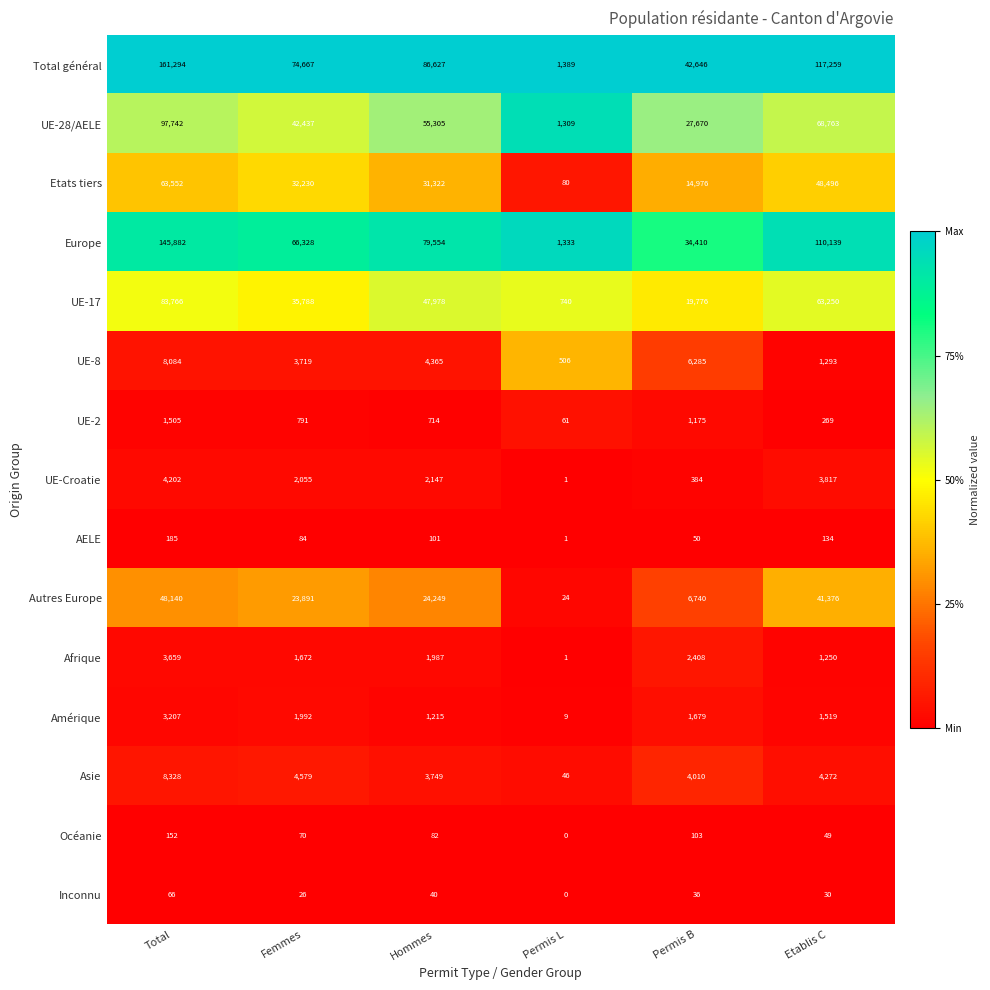

Where is Autres Europe nearest to the value 24082?

Hommes